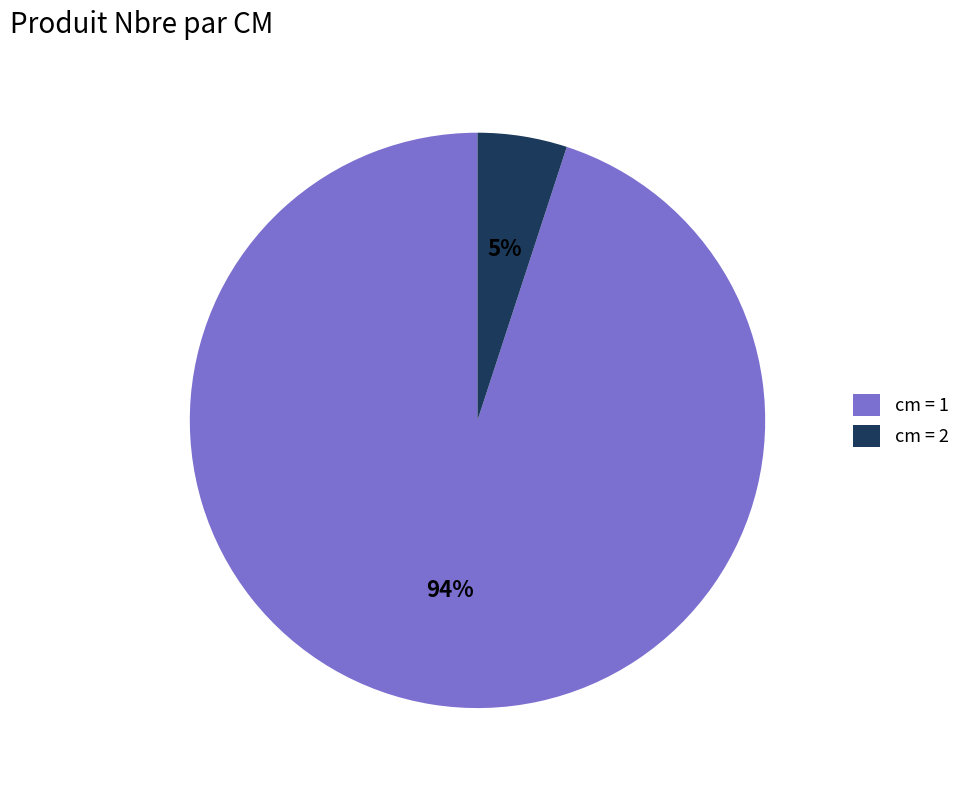

How many slices are in this pie chart?

2